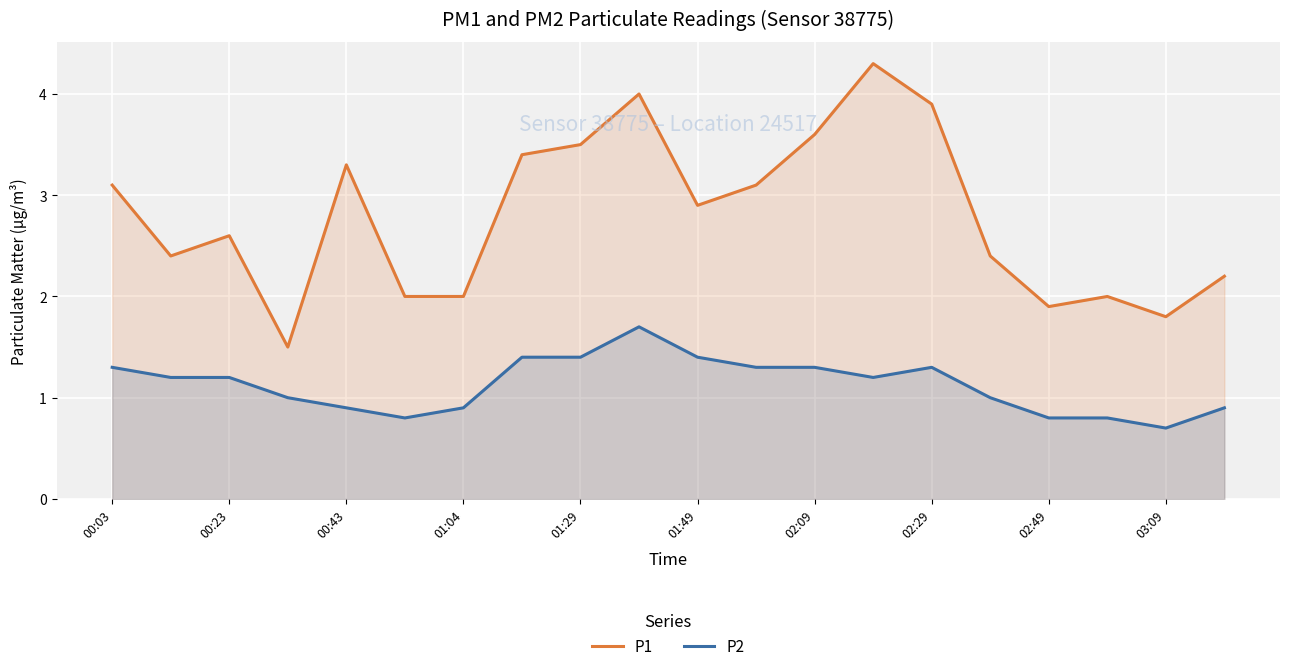

What is the minimum value shown in the chart?

0.7